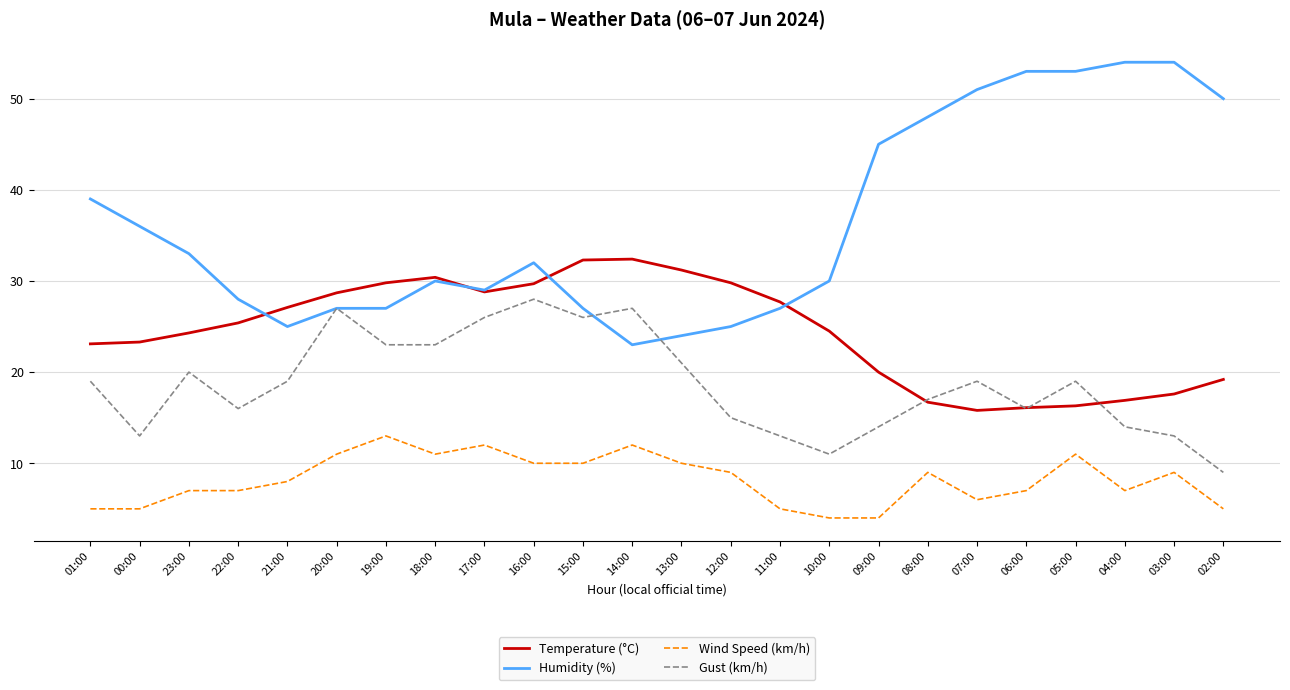

List the series in order of their overall mean, lowest first.

Wind Speed (km/h), Gust (km/h), Temperature (°C), Humidity (%)